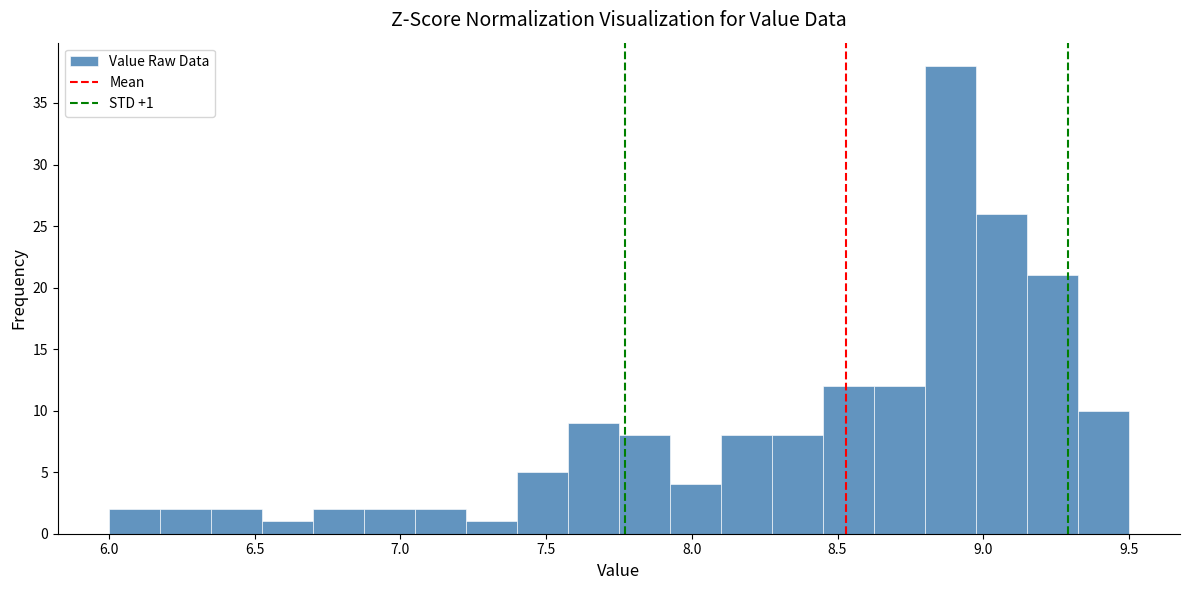

Read against the x-axis, roughly where is the centre of the tallest bar?

8.90